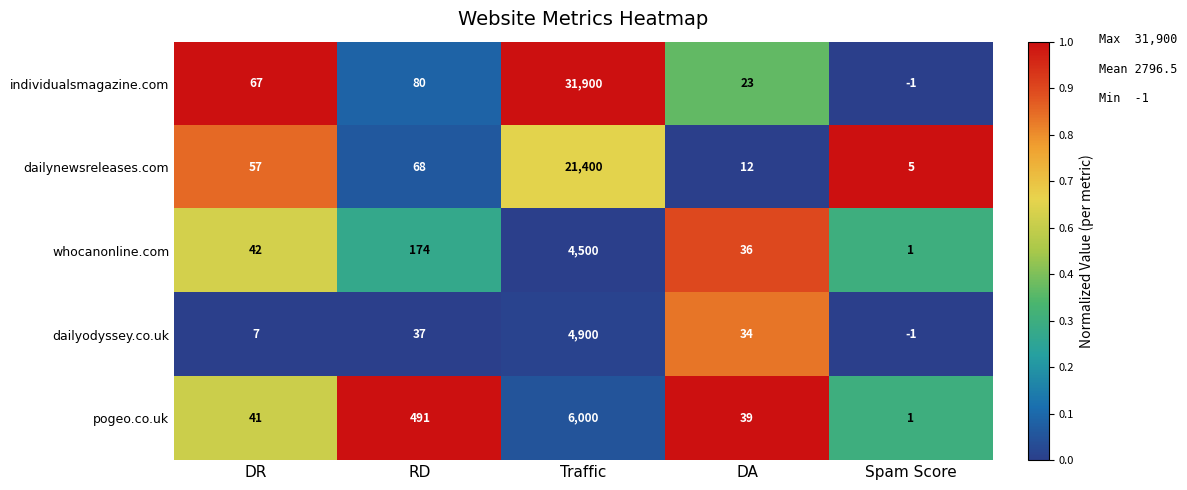

Where is pogeo.co.uk nearest to the value 3000?

RD